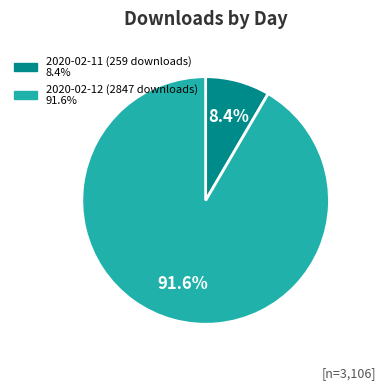

Which slice is the largest?

2020-02-12 (2847 downloads)